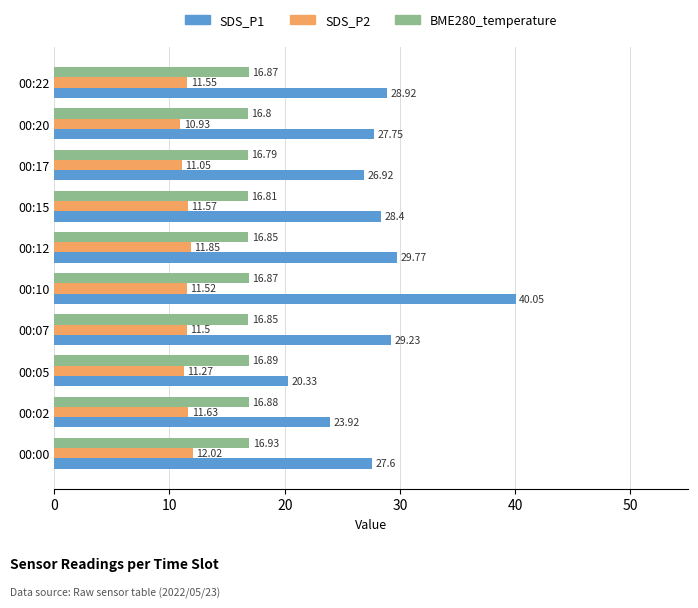

Which series has the largest total across all categories?

SDS_P1